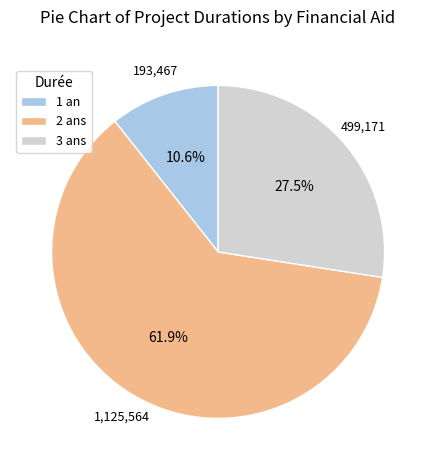

To the nearest percent, what portion does 1 an represent?

11%